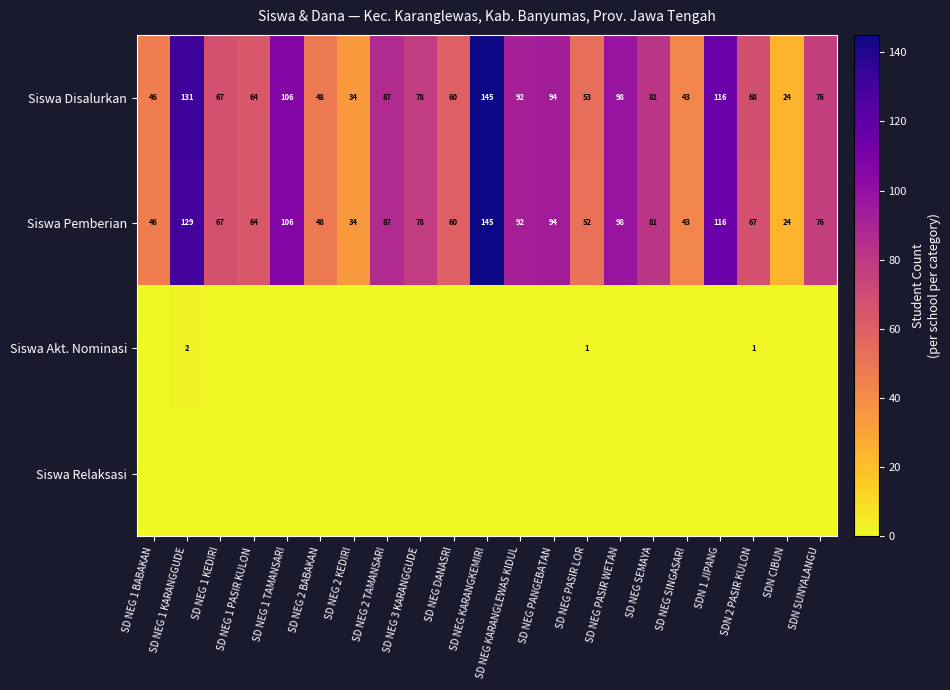

Is it true that Siswa Akt. Nominasi equals 2 at SD NEG 1 KARANGGUDE?

True